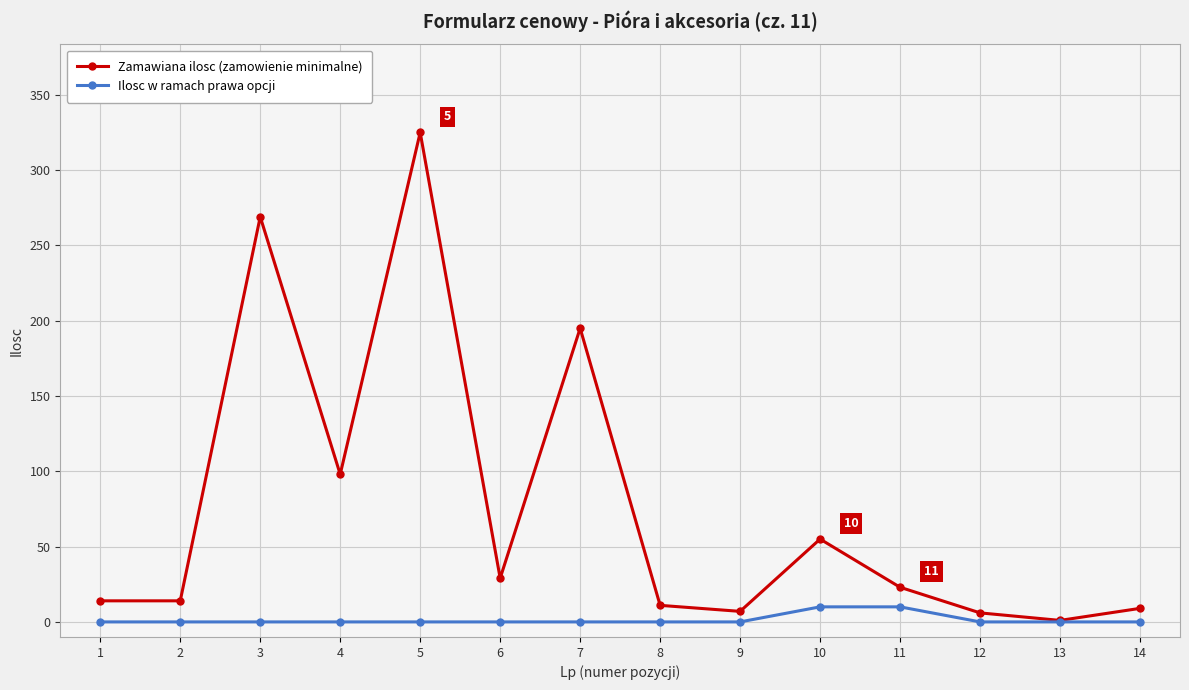

What is the greatest value displayed?

325